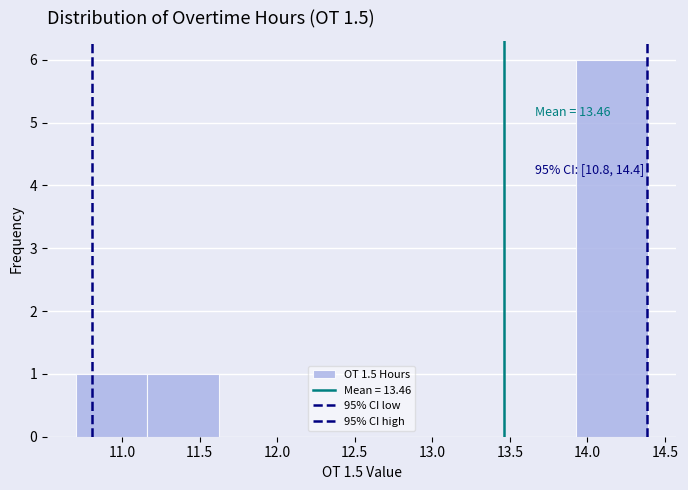

Which range on the x-axis has the tallest bar?

13.95 to 14.40